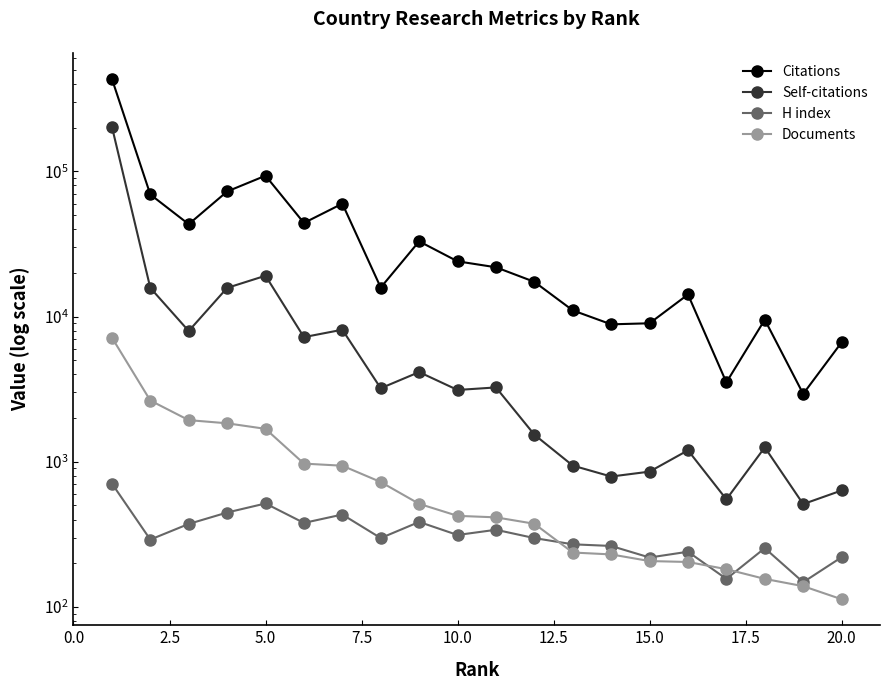

True or false: Documents and Citations intersect in this chart.

False